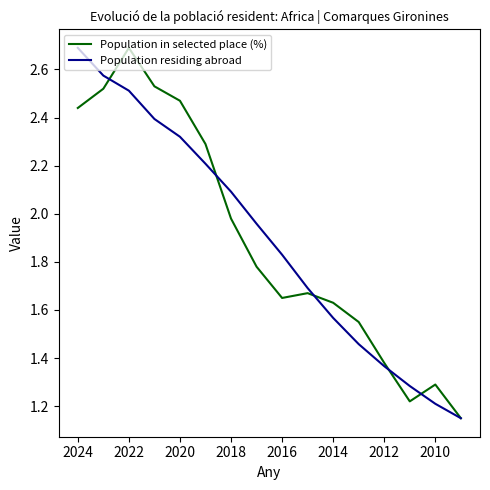

What is the average value of the Population residing abroad series?

1.9